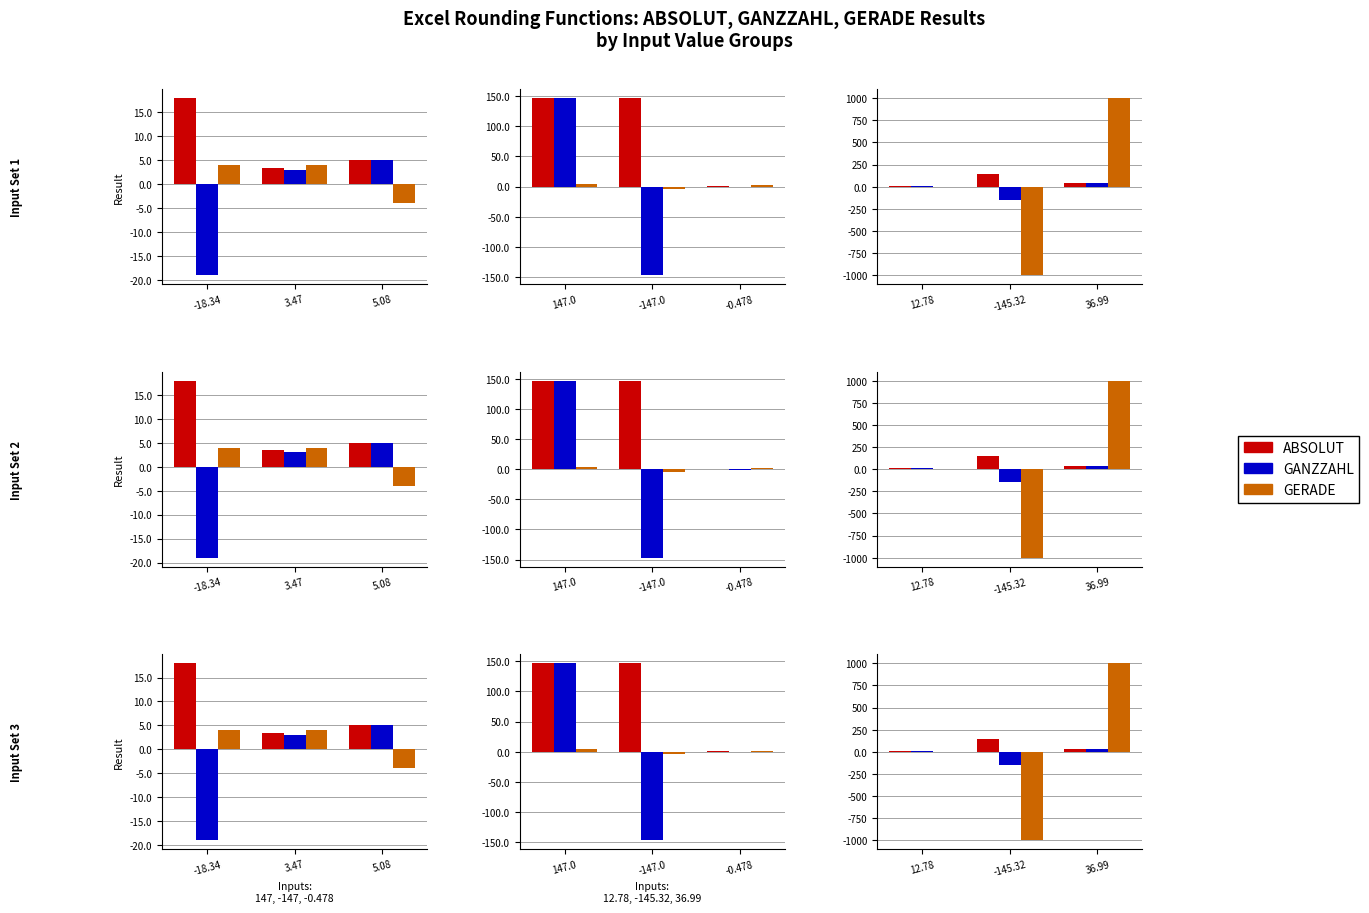

What is the label of the 3rd bar from the left?

36.99